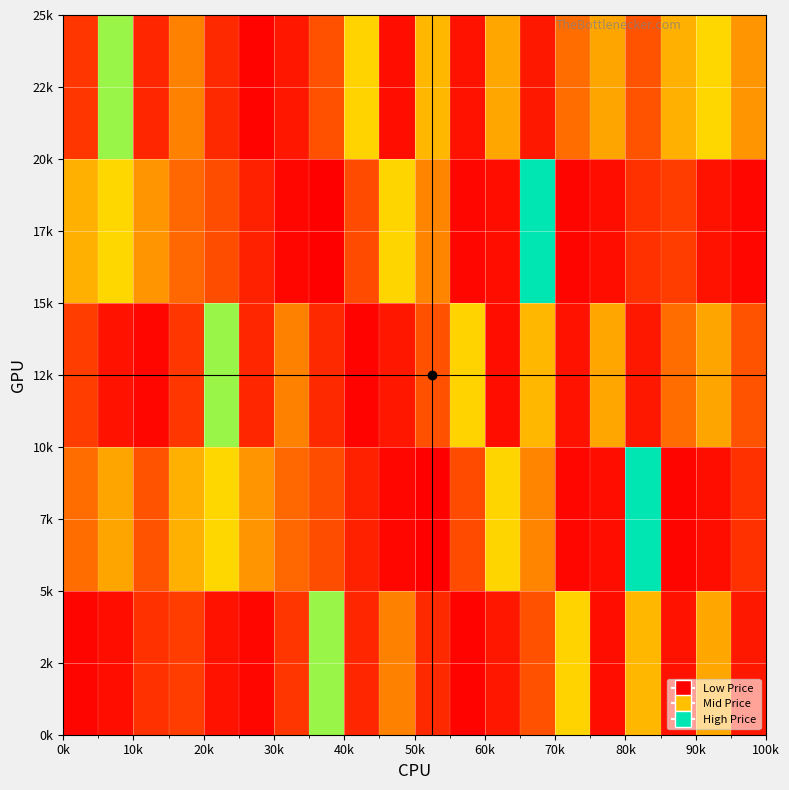

Count the number of data series in this chart.

5